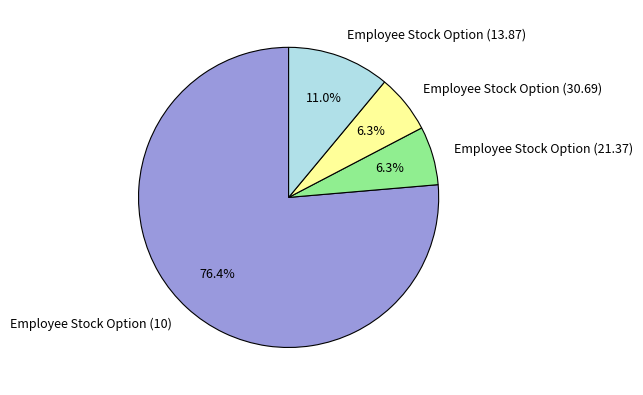

What is the largest slice in the pie chart?

Employee Stock Option (10)